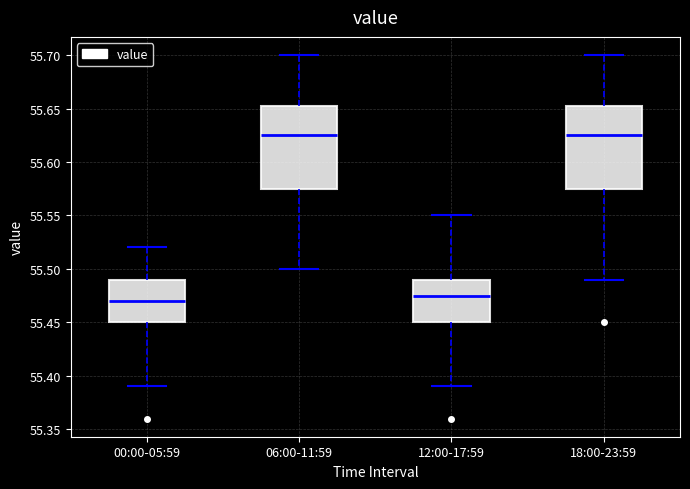

Reading left to right, transcribe this box plot: for each box, give where its median line is, the range the box spans, and where its two whiskers end, as read against the y-axis. The values are not printed on the chart, so give them approximately, as read against the axis.

00:00-05:59: median 55.470, box 55.450 to 55.490, whiskers 55.390 to 55.520
06:00-11:59: median 55.625, box 55.575 to 55.655, whiskers 55.500 to 55.700
12:00-17:59: median 55.475, box 55.450 to 55.490, whiskers 55.390 to 55.550
18:00-23:59: median 55.625, box 55.575 to 55.655, whiskers 55.490 to 55.700